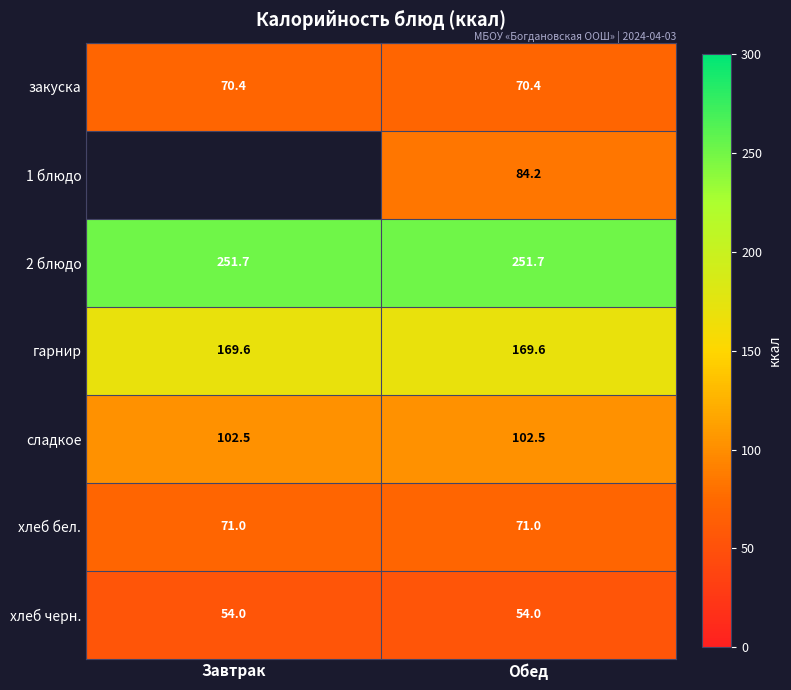

What is the minimum value shown in the chart?

54.0